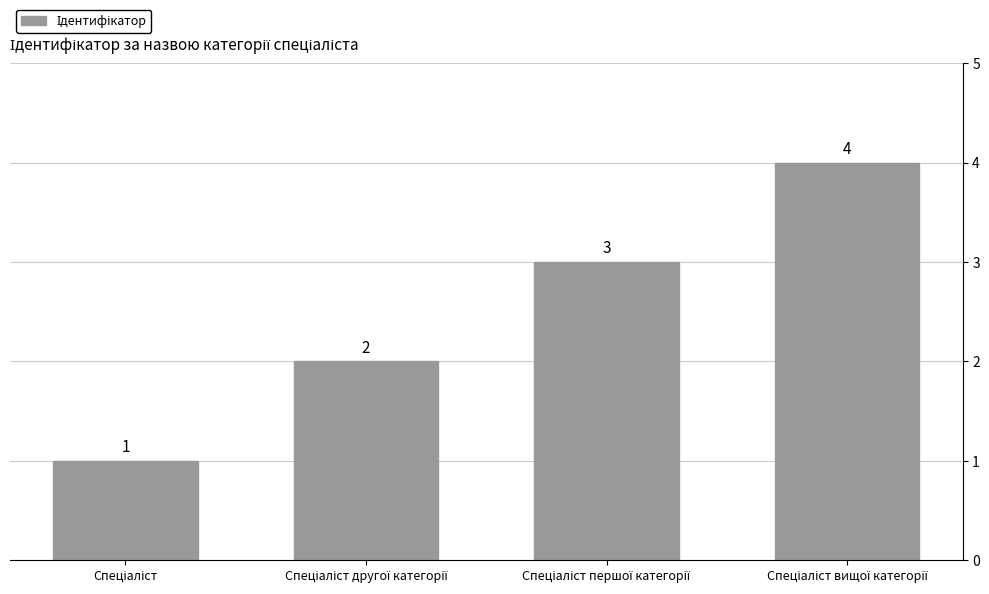

What is the value of the 1st bar from the left?

1